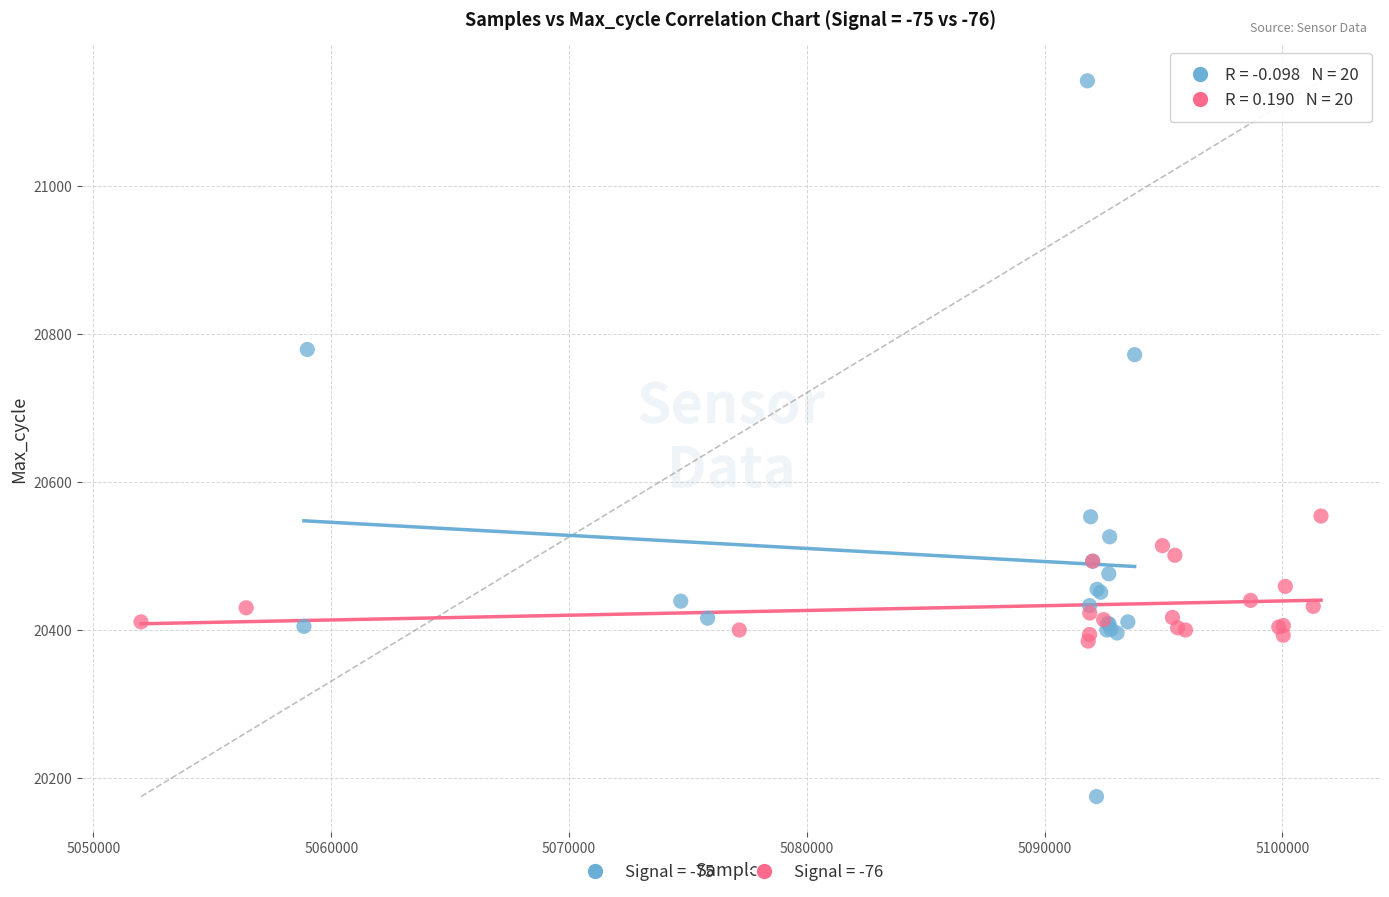

Which series has the widest spread of Y values?

Signal = -75